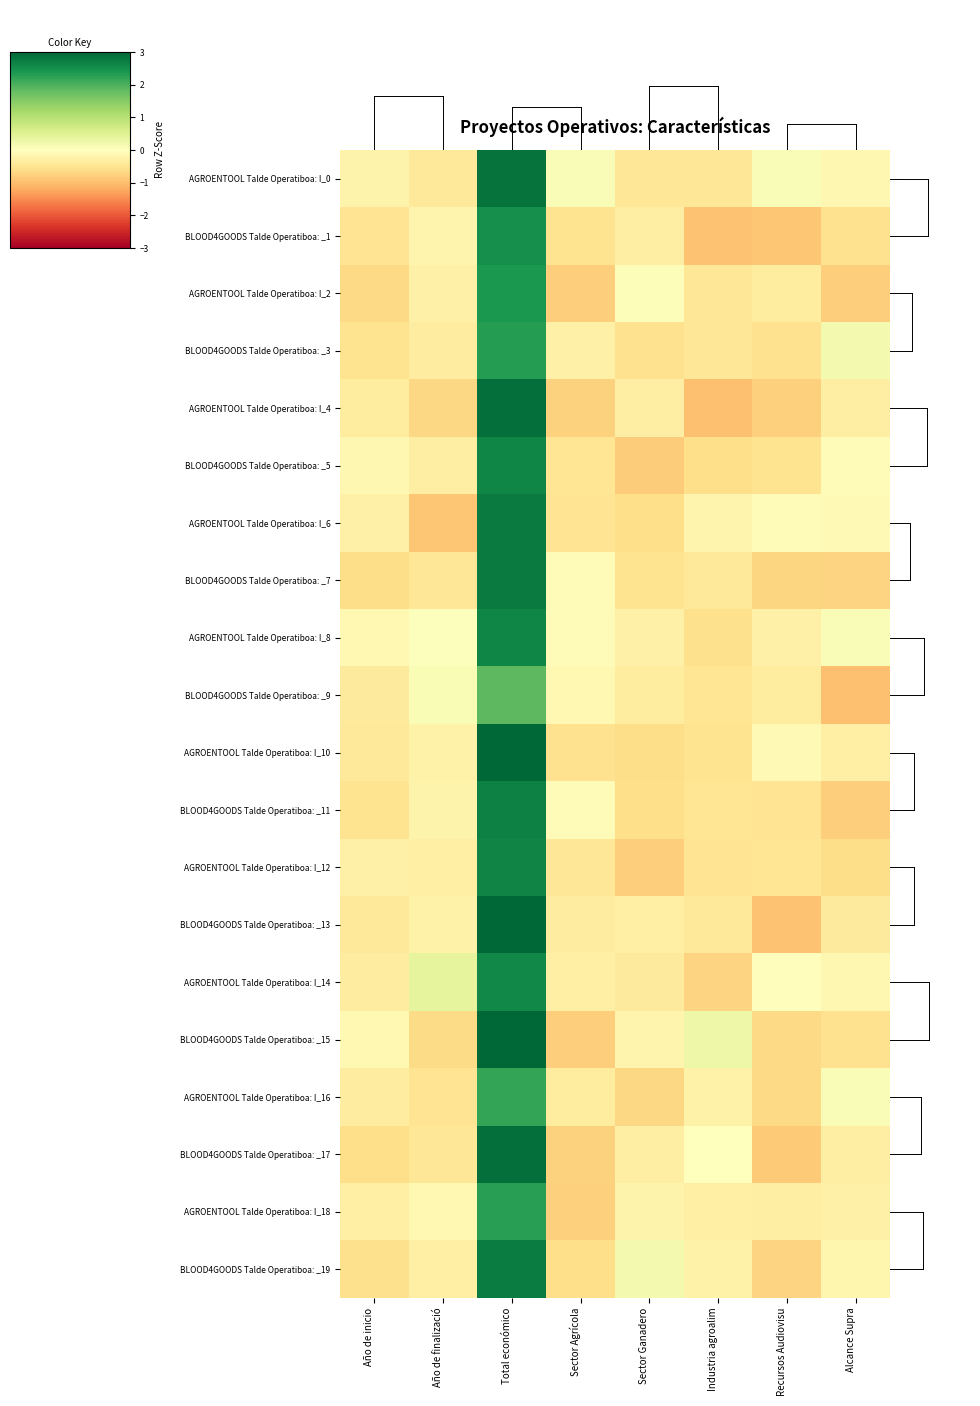

What is the greatest value displayed?

3.2